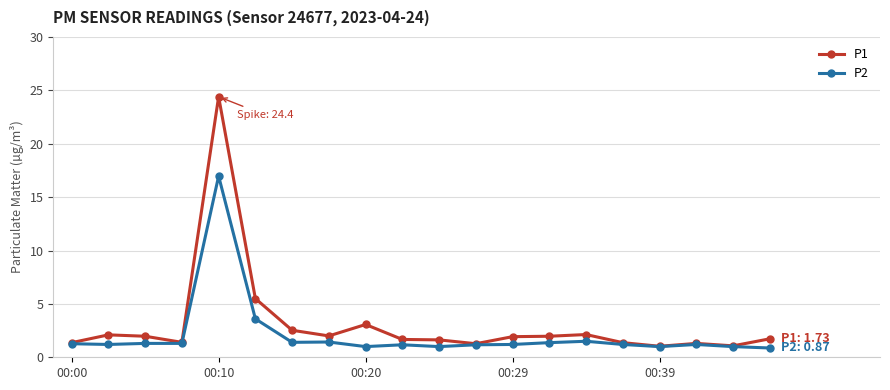

Which series has the widest spread of values?

P1